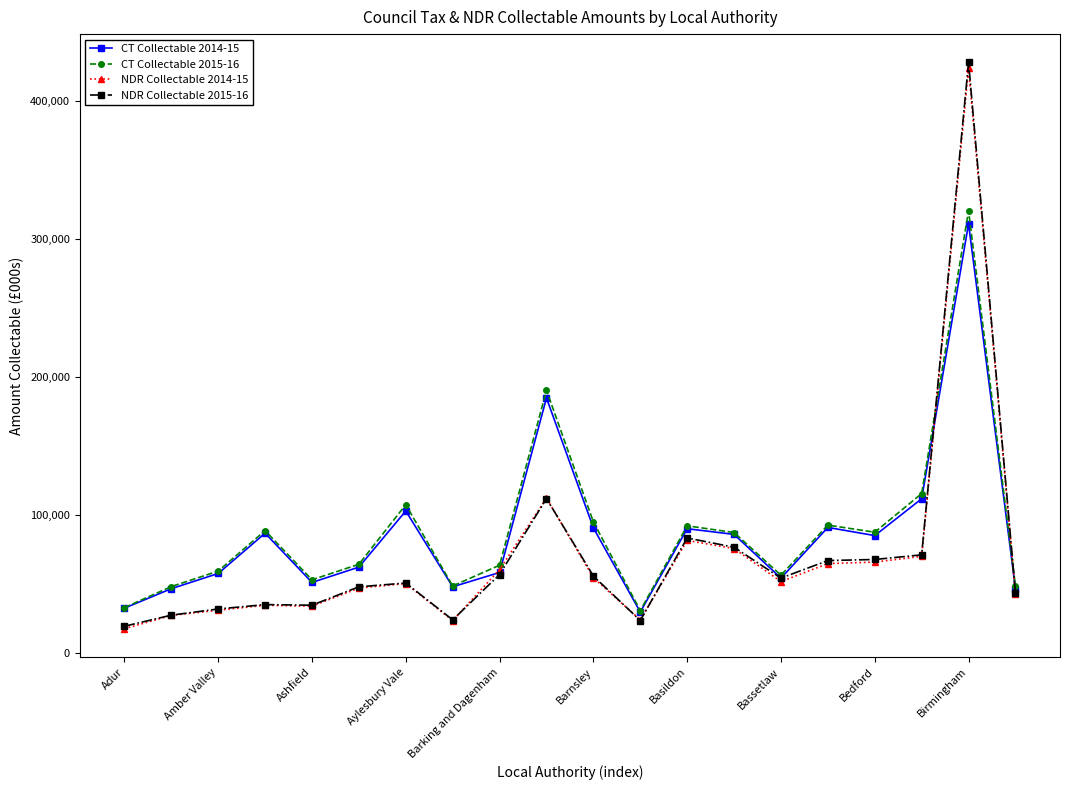

What is the sum of all NDR Collectable 2014-15 values?

1389419